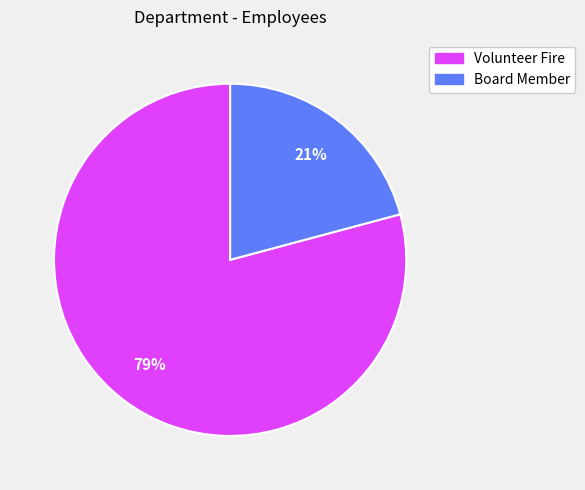

True or false: Board Member accounts for 30% of the total.

False